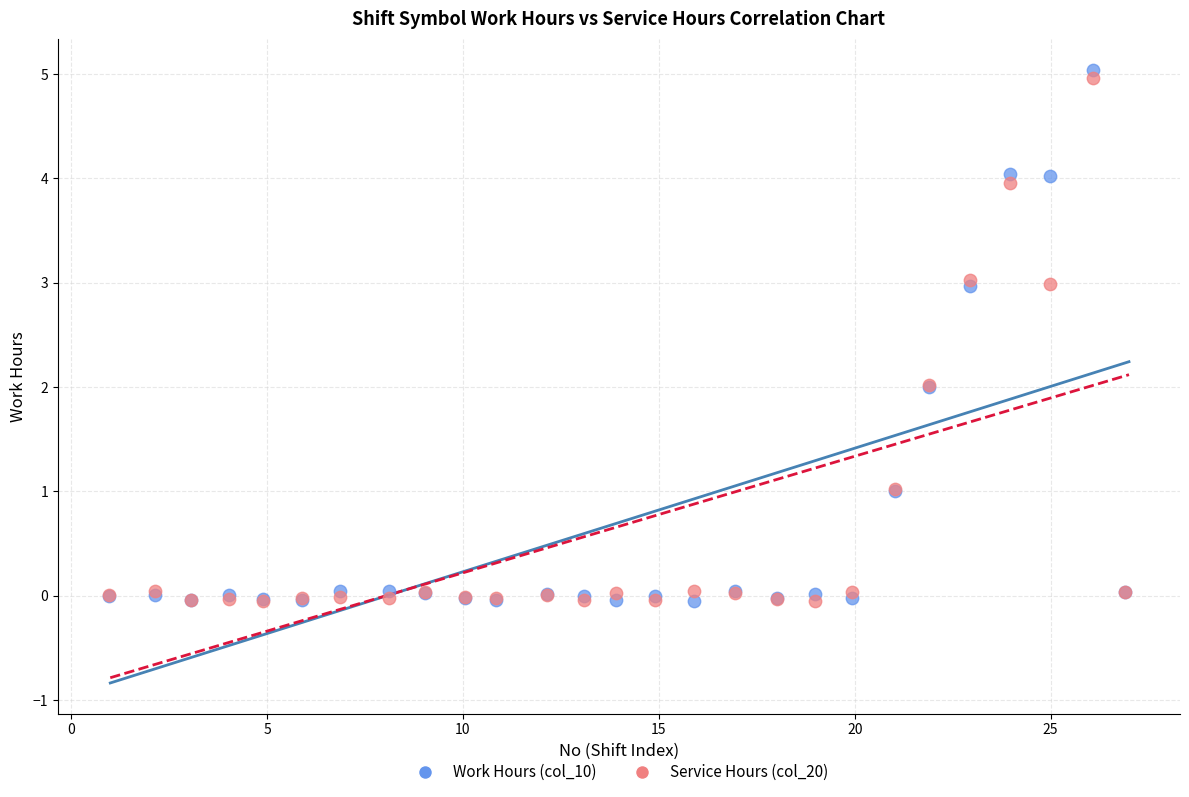

What is the X range (max minus min) for the scatter plot?

25.9